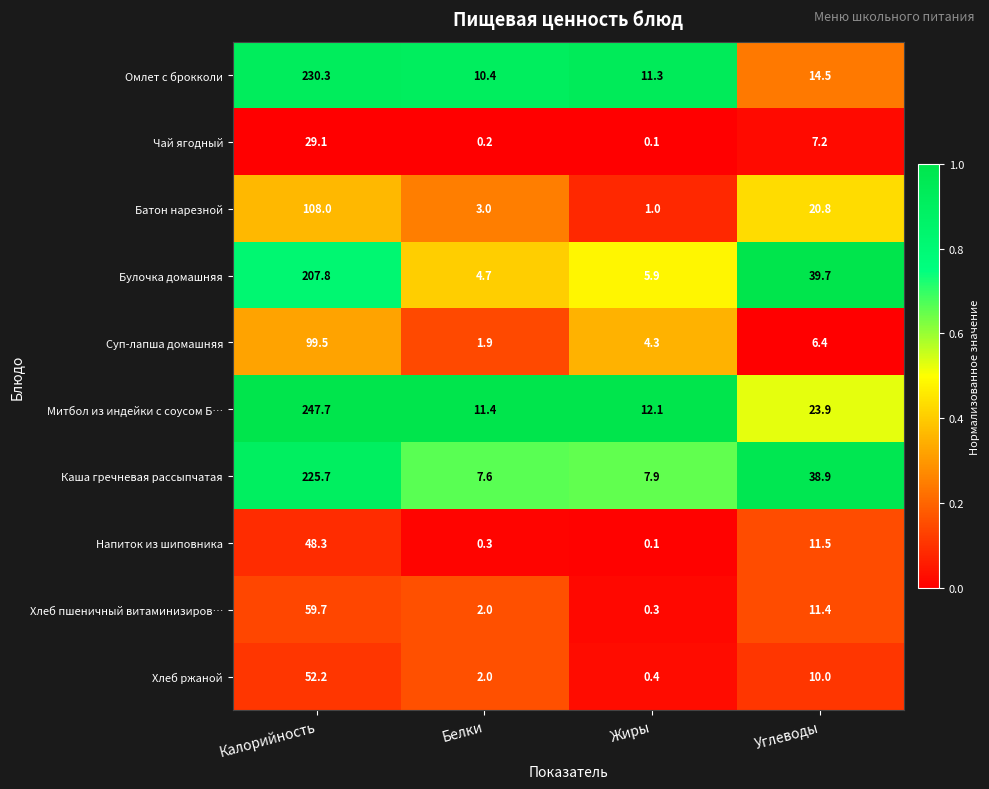

Which series changed the most between Белки and Жиры?

Суп-лапша домашняя